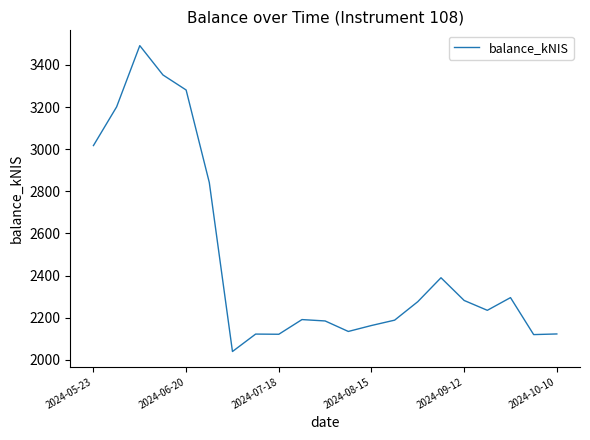

What is the minimum value shown in the chart?

2039.7